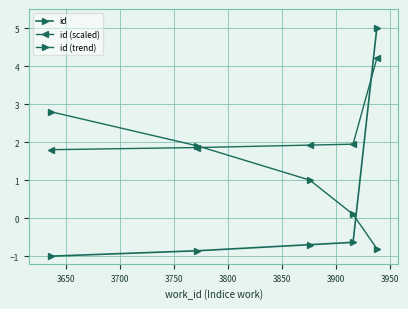

Count the number of data series in this chart.

3